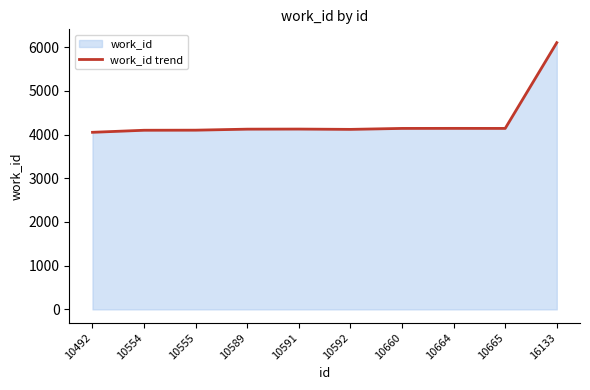

Reading left to right, transcribe all the data shown in this chart.

10492=4052	10554=4099	10555=4101	10589=4124	10591=4126	10592=4119	10660=4141	10664=4142	10665=4141	16133=6103